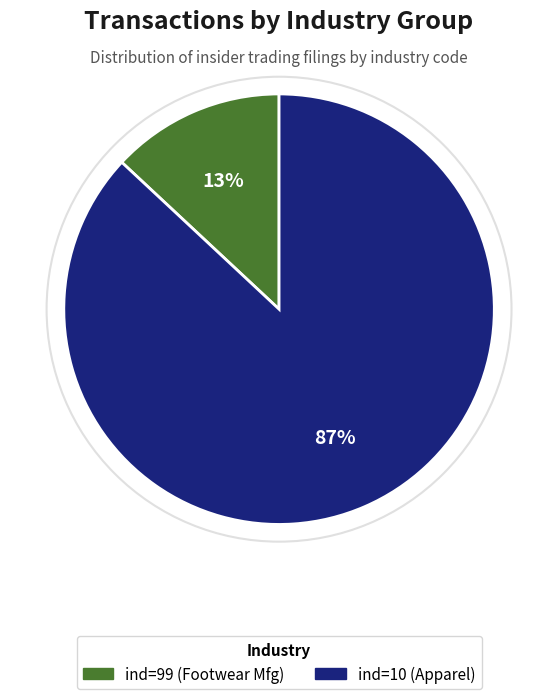

True or false: ind=10 (Apparel) accounts for 87% of the total.

True